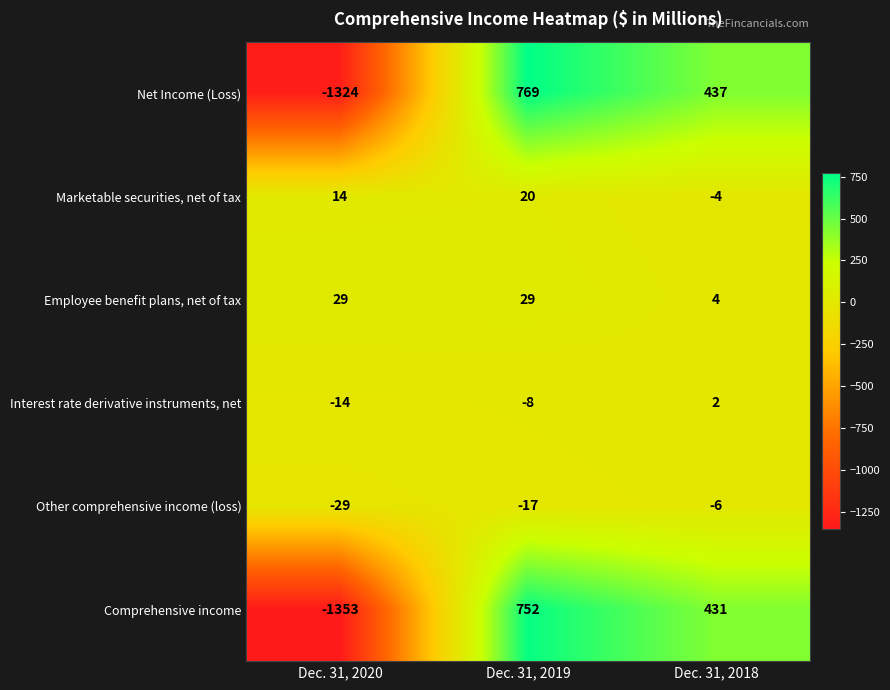

Reading left to right, list all the values displayed in this chart.

Net Income (Loss): -1324	769	437
Marketable securities, net of tax: 14	20	-4
Employee benefit plans, net of tax: 29	29	4
Interest rate derivative instruments, net: -14	-8	2
Other comprehensive income (loss): -29	-17	-6
Comprehensive income: -1353	752	431